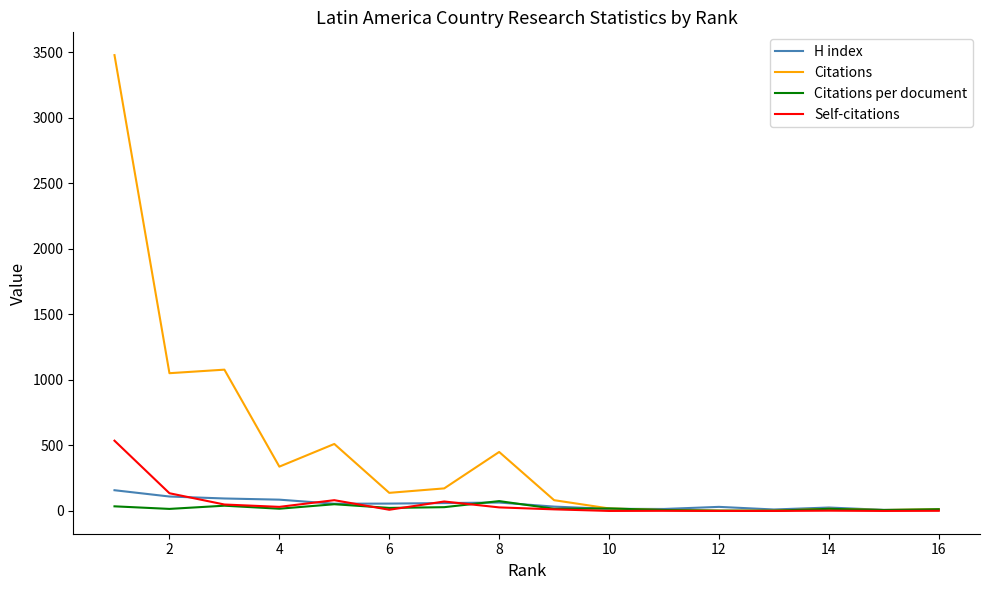

Which series has the largest range (max minus min)?

Citations